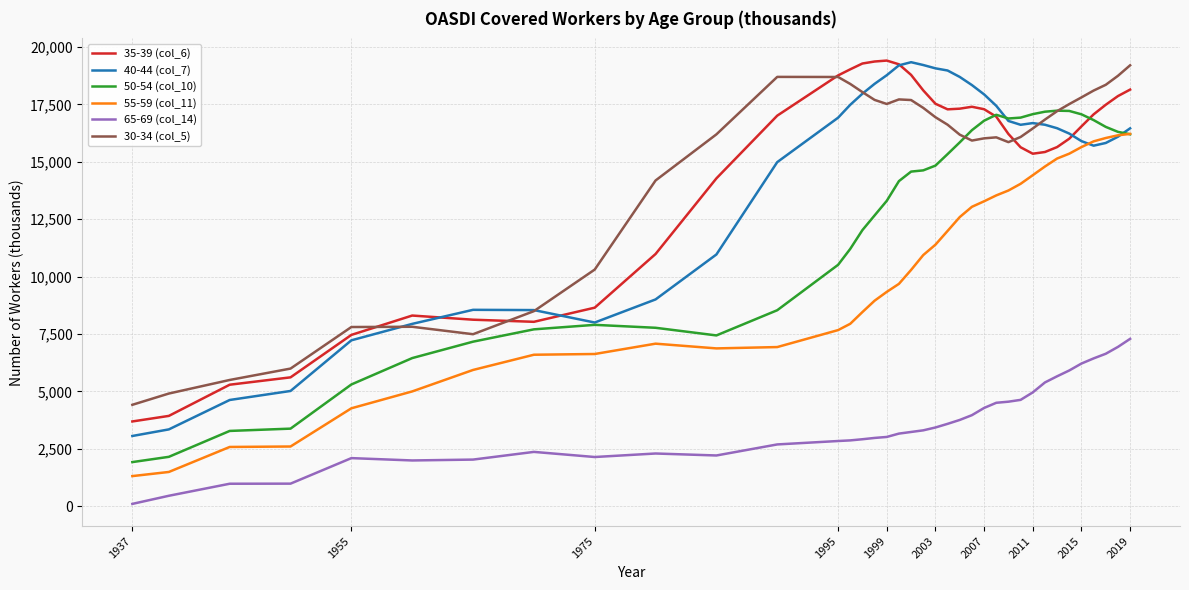

True or false: 30-34 (col_5) has more than 0 points higher than both neighbors.

True